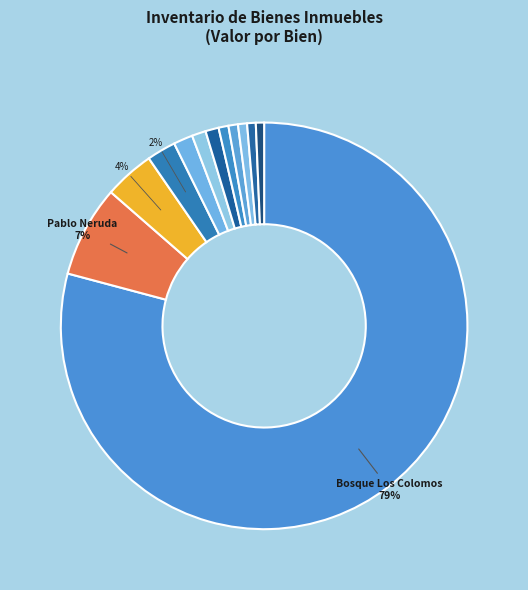

Count the number of slices in the pie.

12